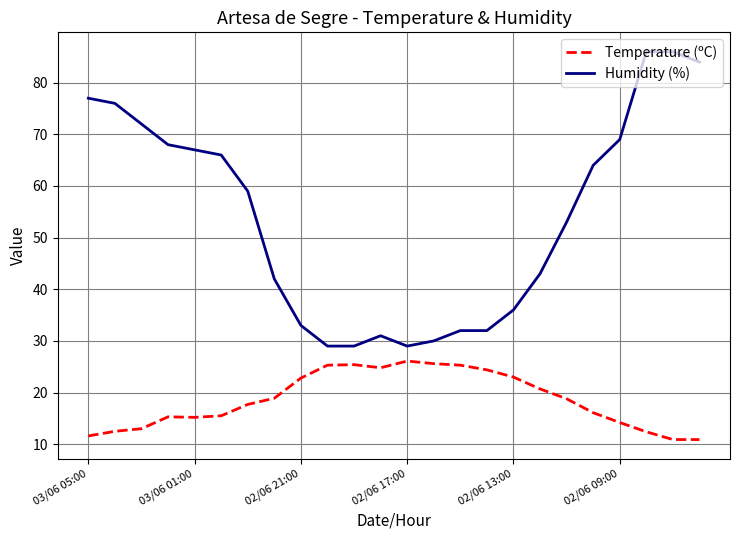

Which series has the largest range (max minus min)?

Humidity (%)